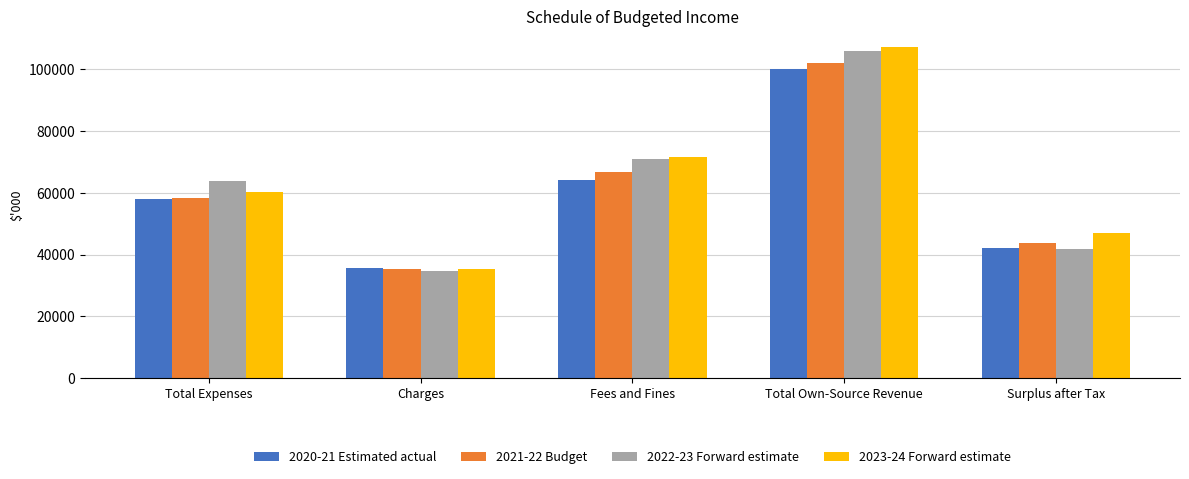

At which category is the sum across all series the highest?

Total Own-Source Revenue